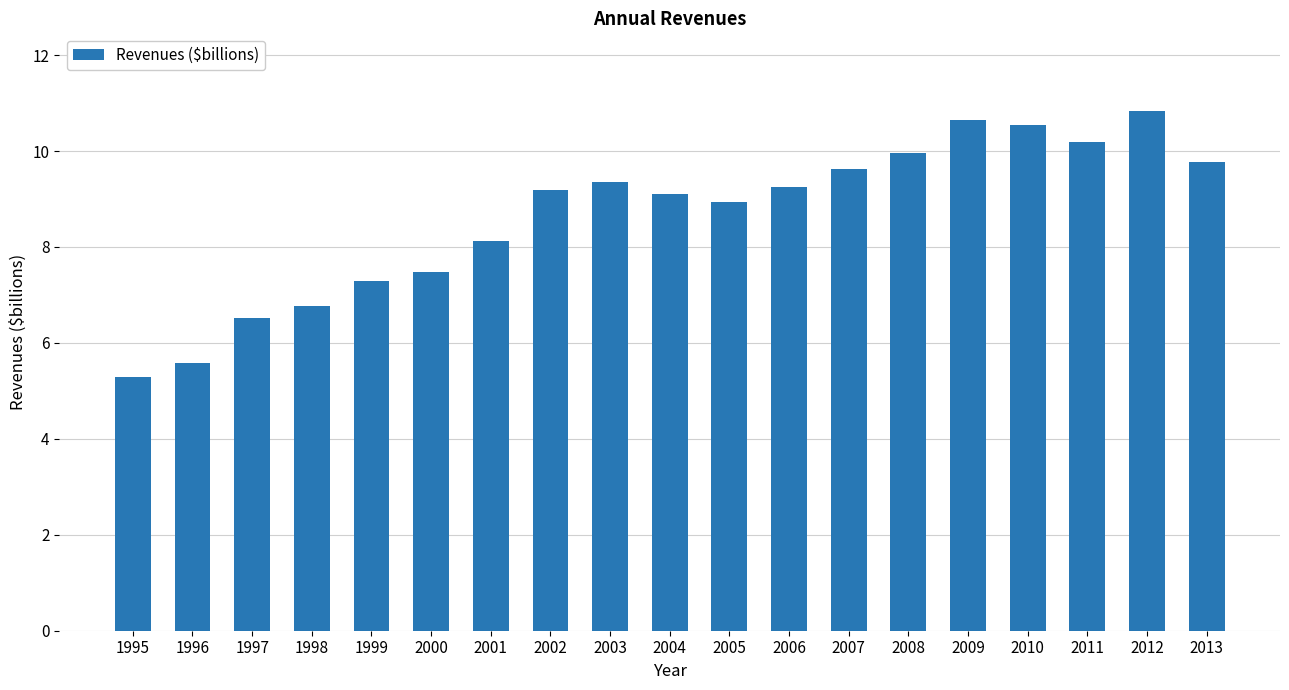

At which category does the chart reach its minimum across all series?

1995